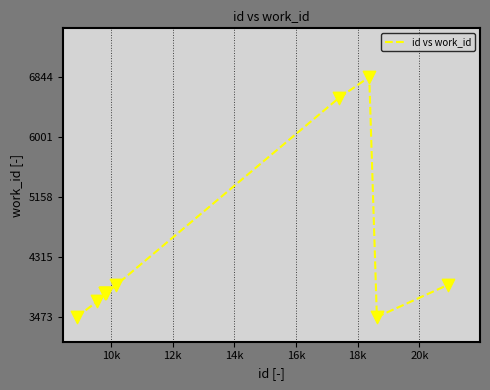

What is the smallest value displayed?

3473